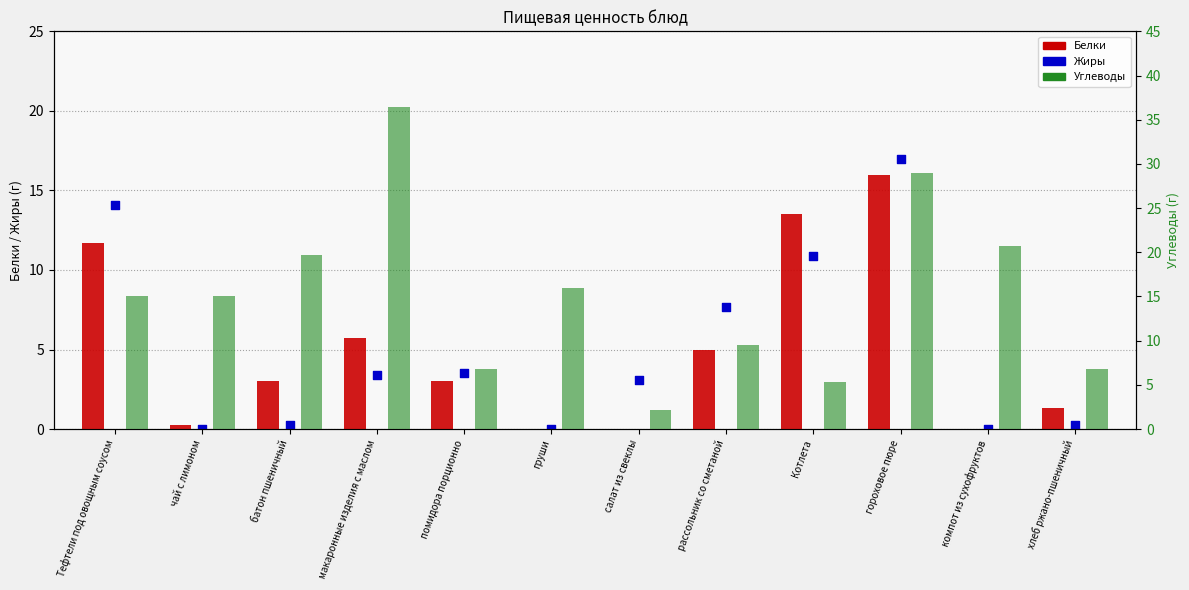

At how many categories does at least one series exceed 33?

1